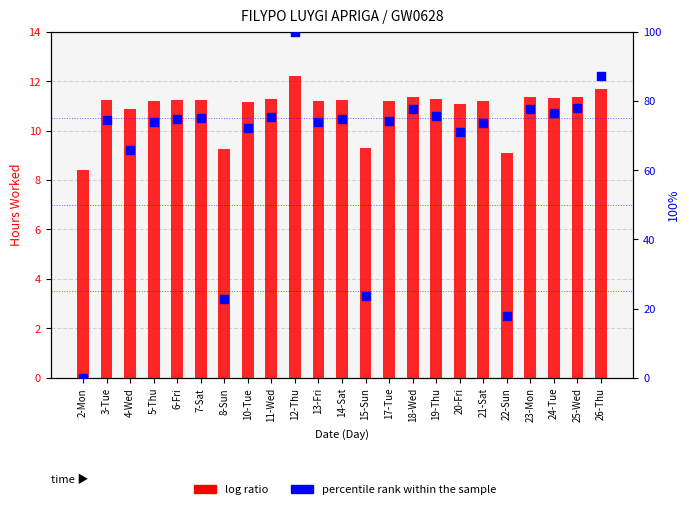

At which category is the sum across all series the highest?

12-Thu